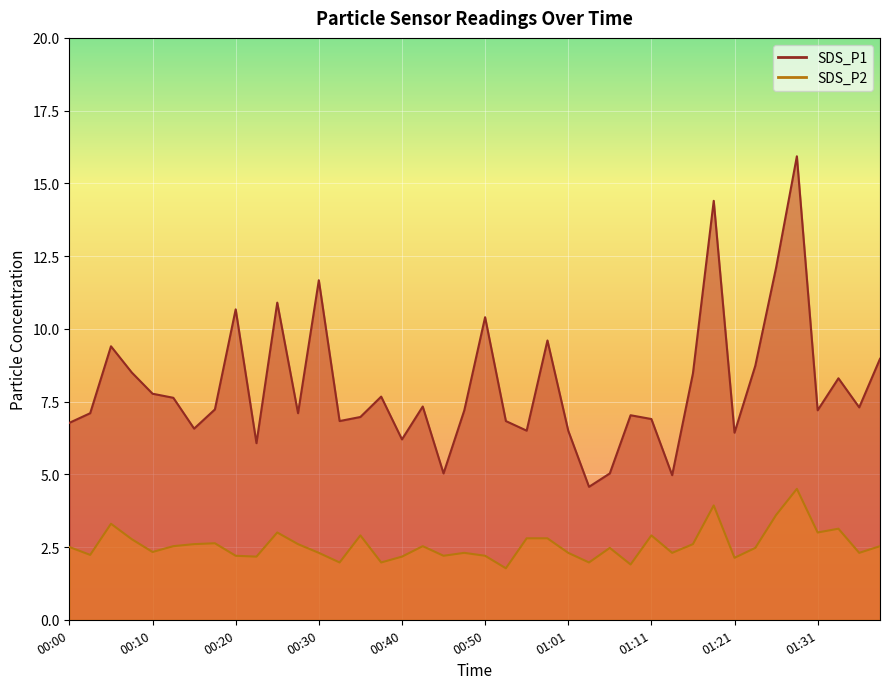

What position from the left is 00:55?

23